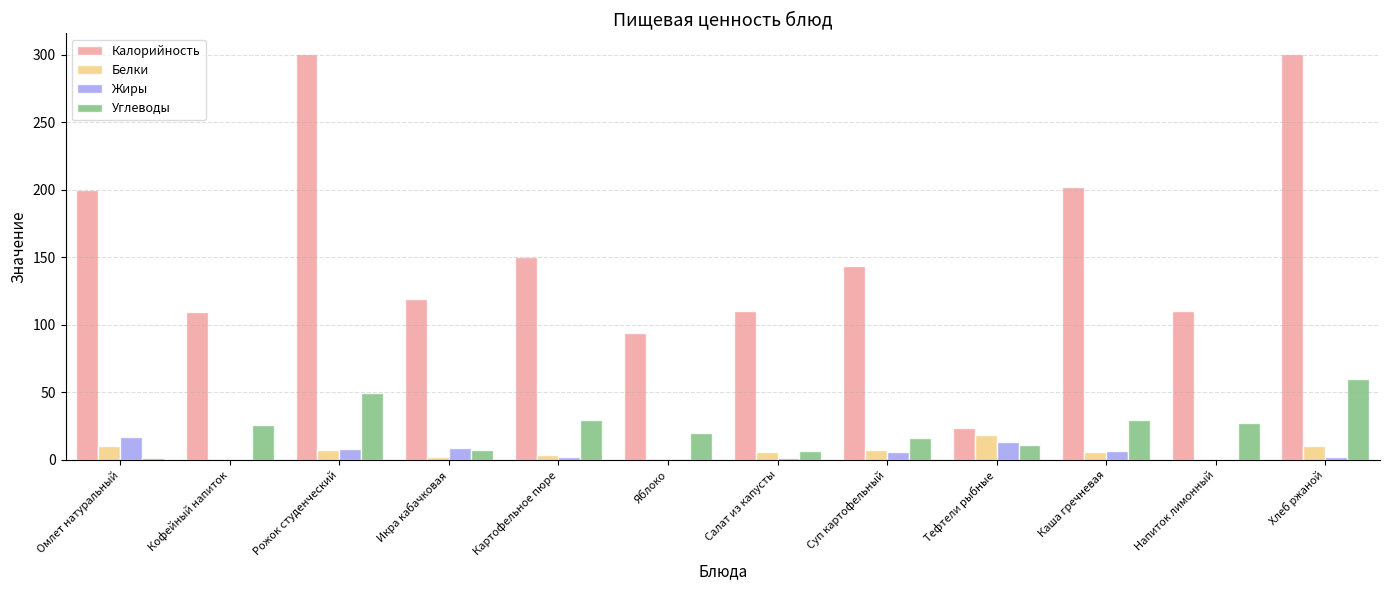

The Белки series shows 10.3 at Омлет натуральный. True or false?

True